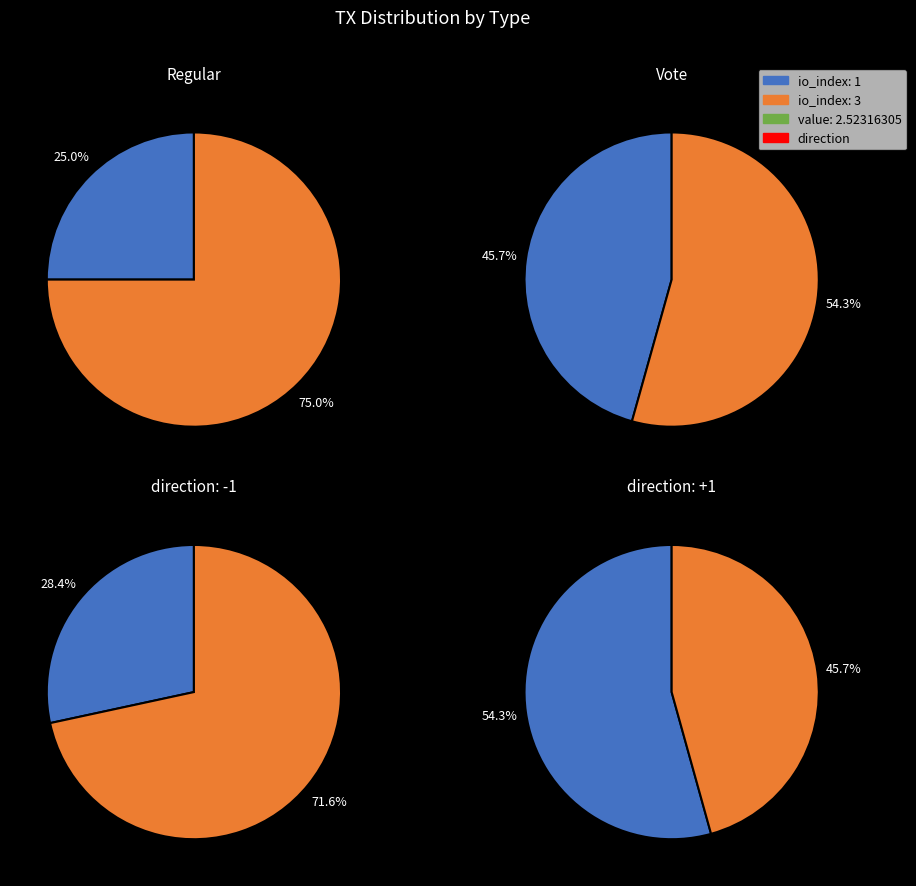

Is there any slice that represents more than half of the pie?

Yes